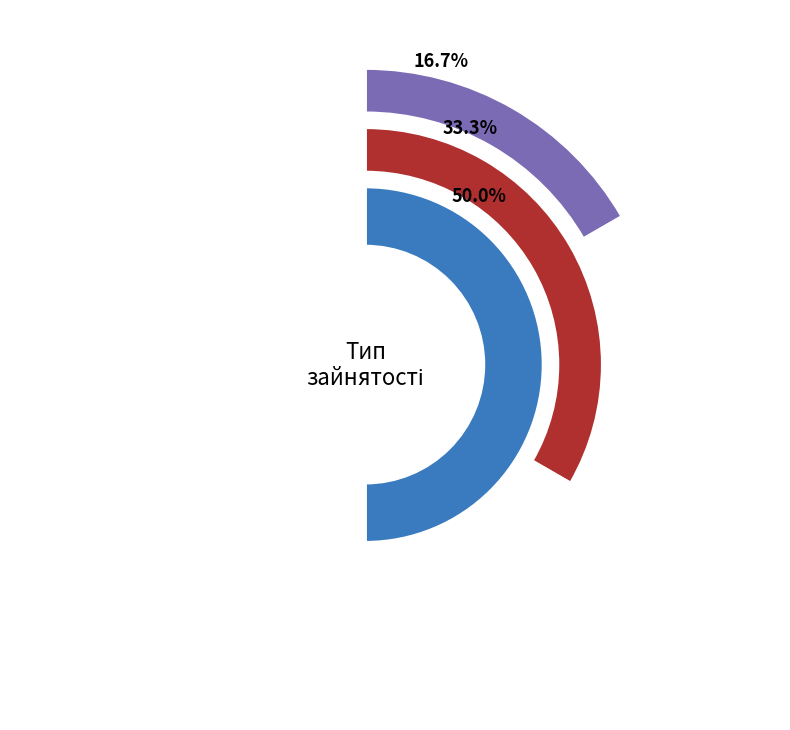

To the nearest percent, what portion does Суміщення represent?

33%